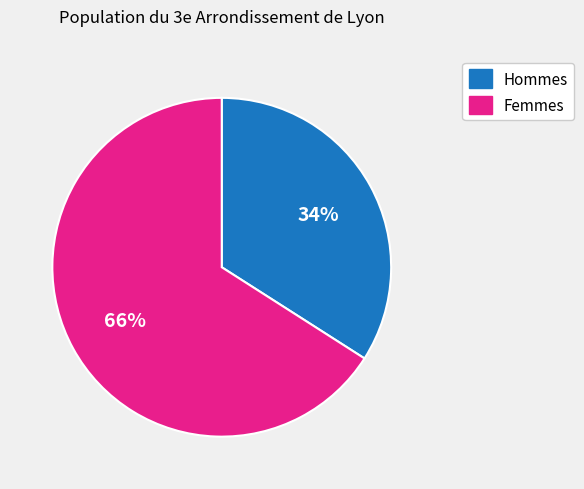

To the nearest percent, what is the difference between the largest and smallest slice percentages?

32%